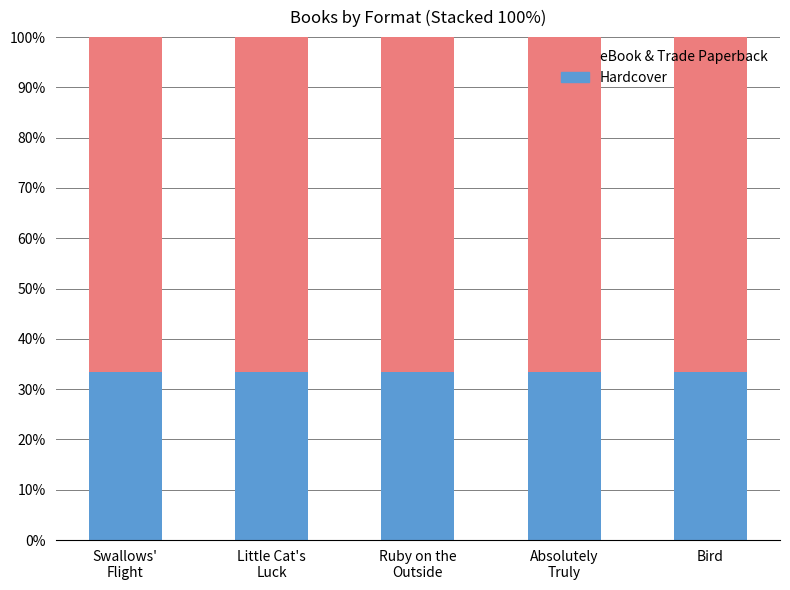

What is the maximum value for Hardcover?

33.3